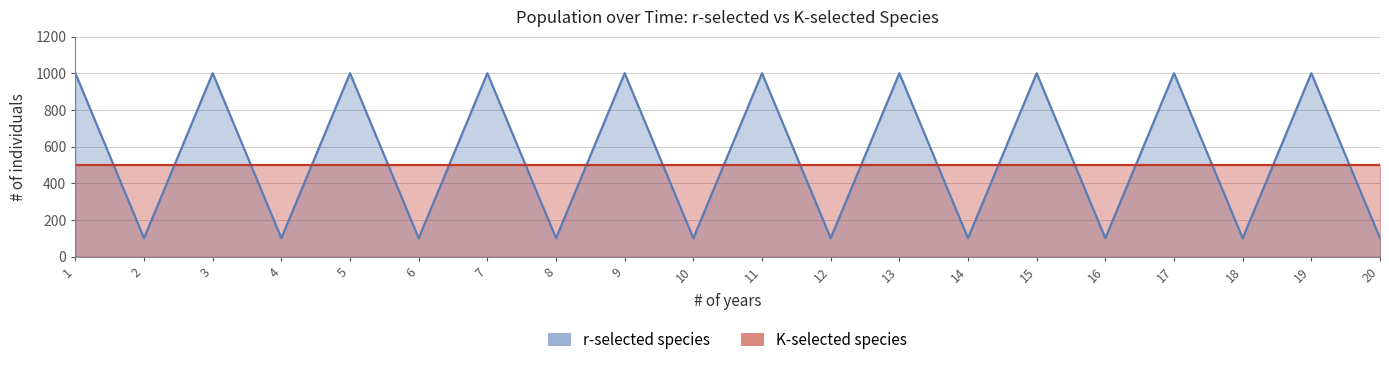

Where is the first local minimum?

2